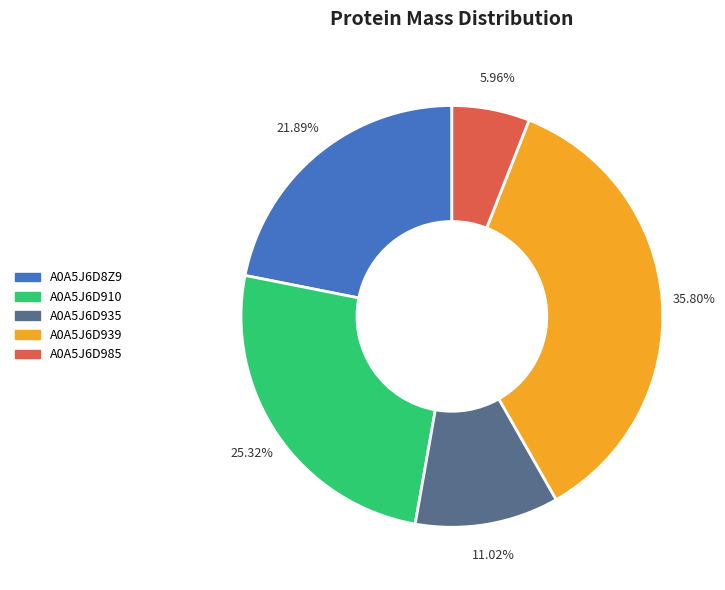

Between A0A5J6D939 and A0A5J6D8Z9, which is larger?

A0A5J6D939